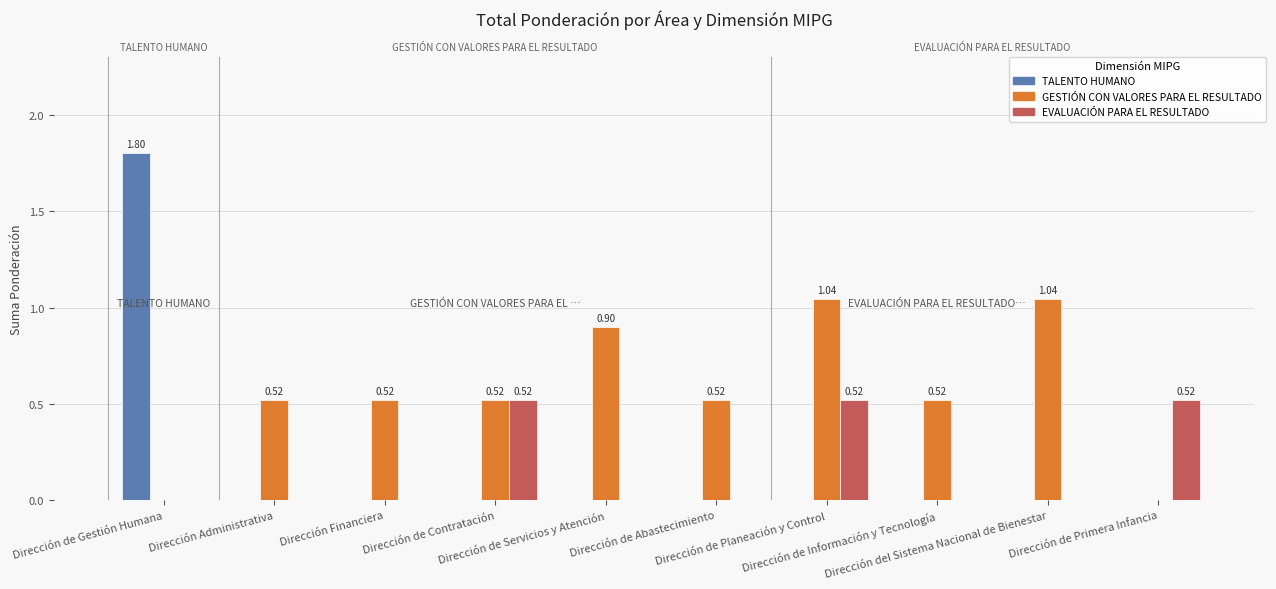

What are all the series names shown in the legend?

TALENTO HUMANO, GESTIÓN CON VALORES PARA EL RESULTADO, EVALUACIÓN PARA EL RESULTADO